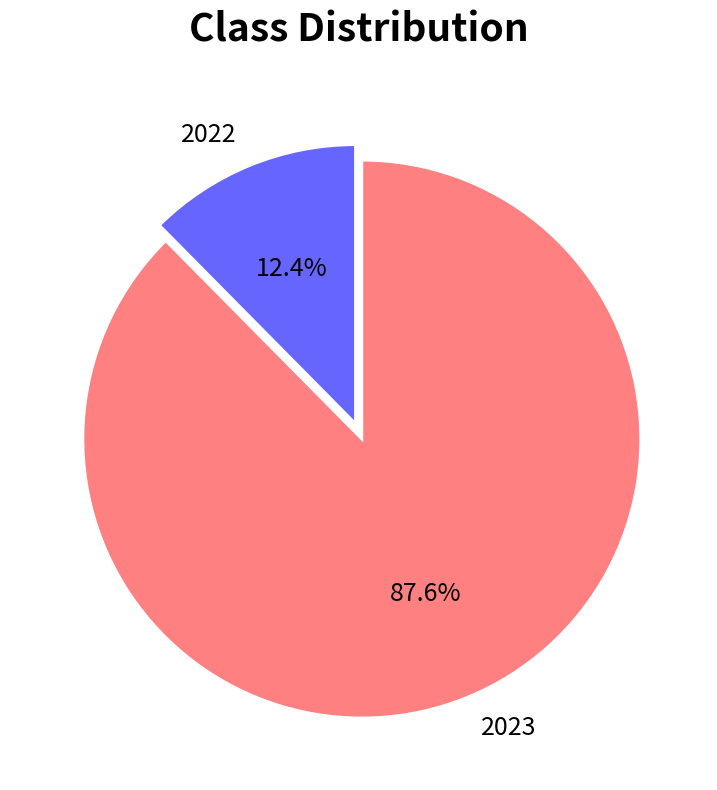

To the nearest percent, what portion does 2023 represent?

88%